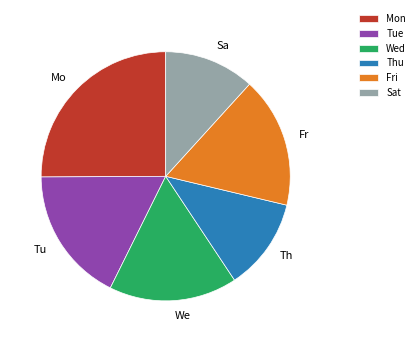

Which category has the biggest portion of the pie?

Mon